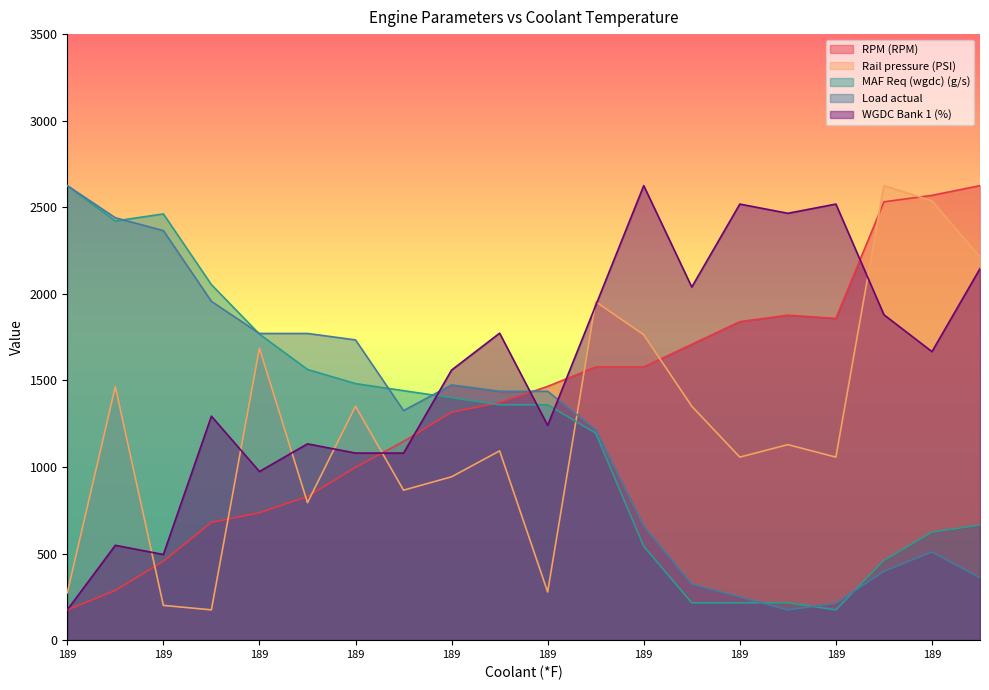

Which series changed the most between 189 and 189?

MAF Req (wgdc) (g/s)